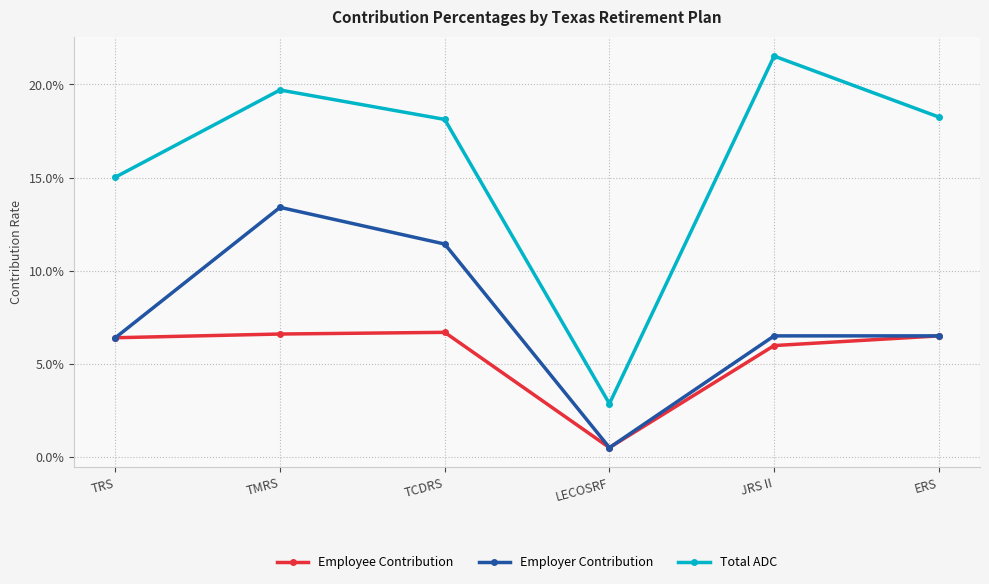

What is the label of the 1st point from the left?

TRS